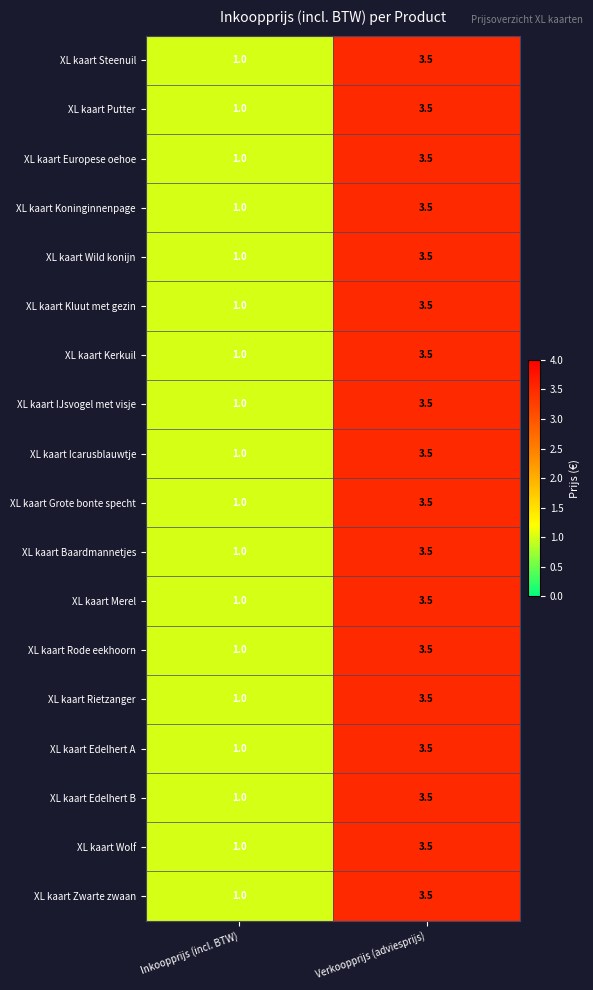

What is the maximum value shown in the chart?

3.5